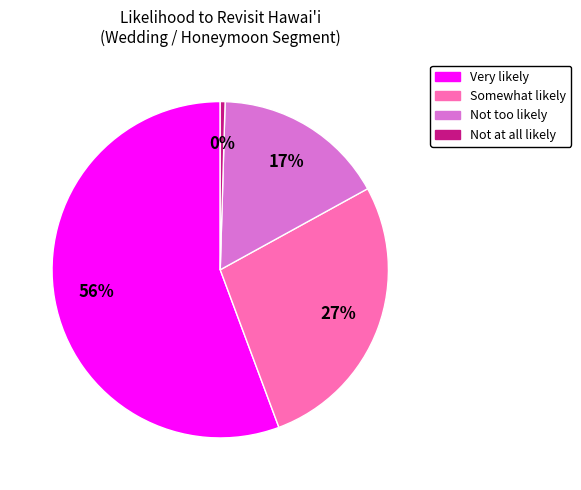

Combined, do Not too likely and Not at all likely account for over 50%?

No